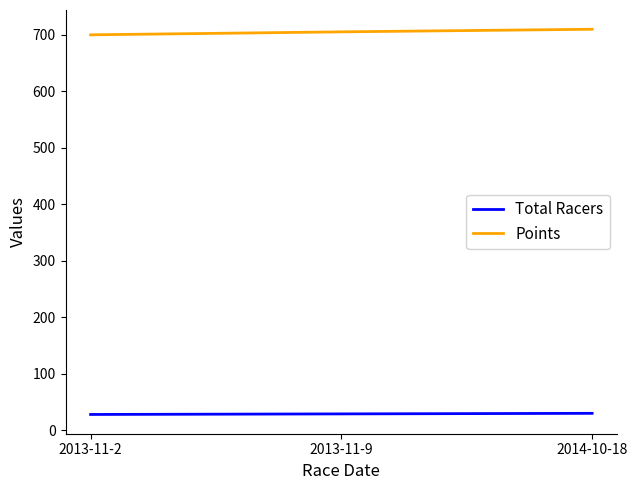

How many values in the Total Racers series are below 29?

1